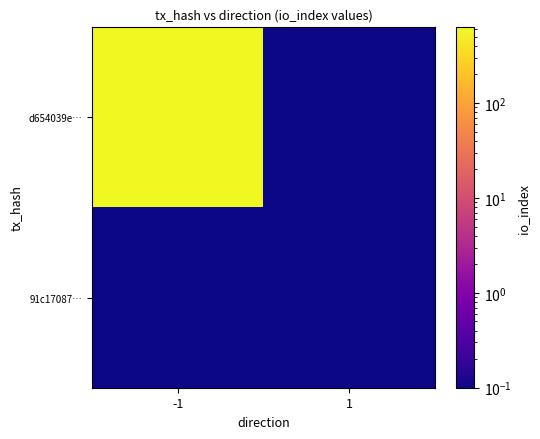

What is the greatest value displayed?

627.0